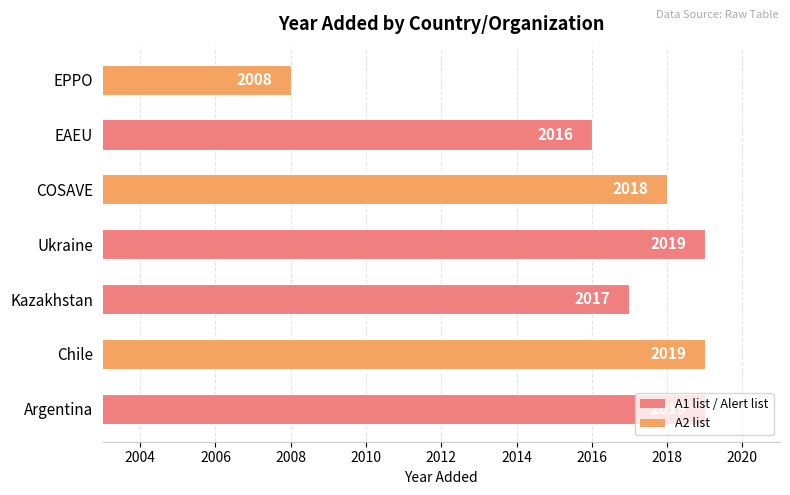

The value at Argentina is 2019. True or false?

True